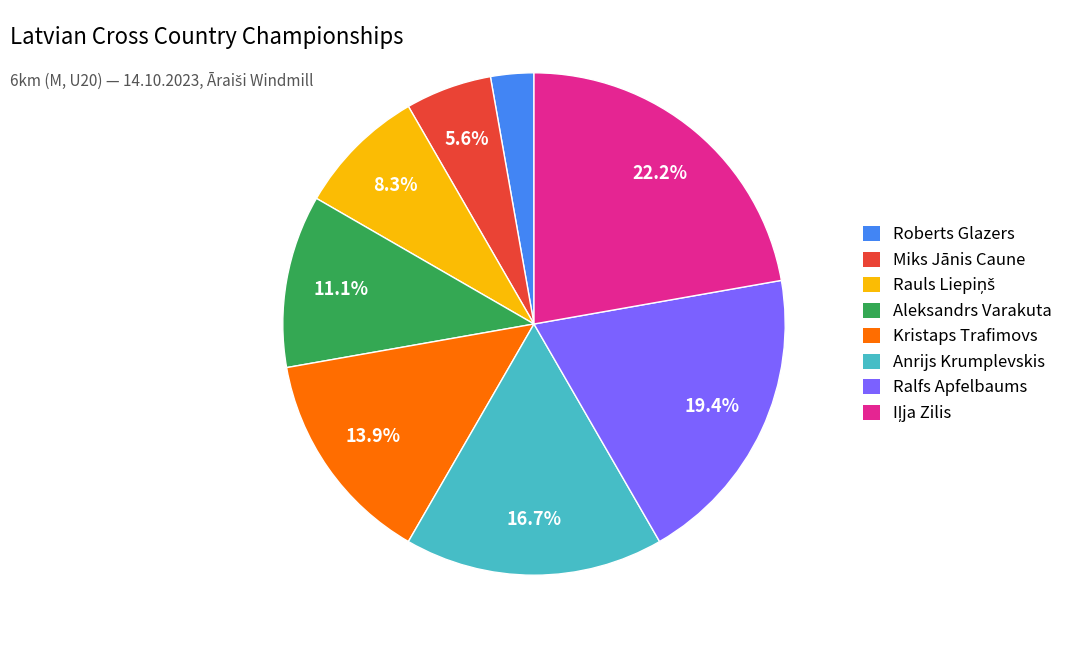

Count the number of slices in the pie.

8